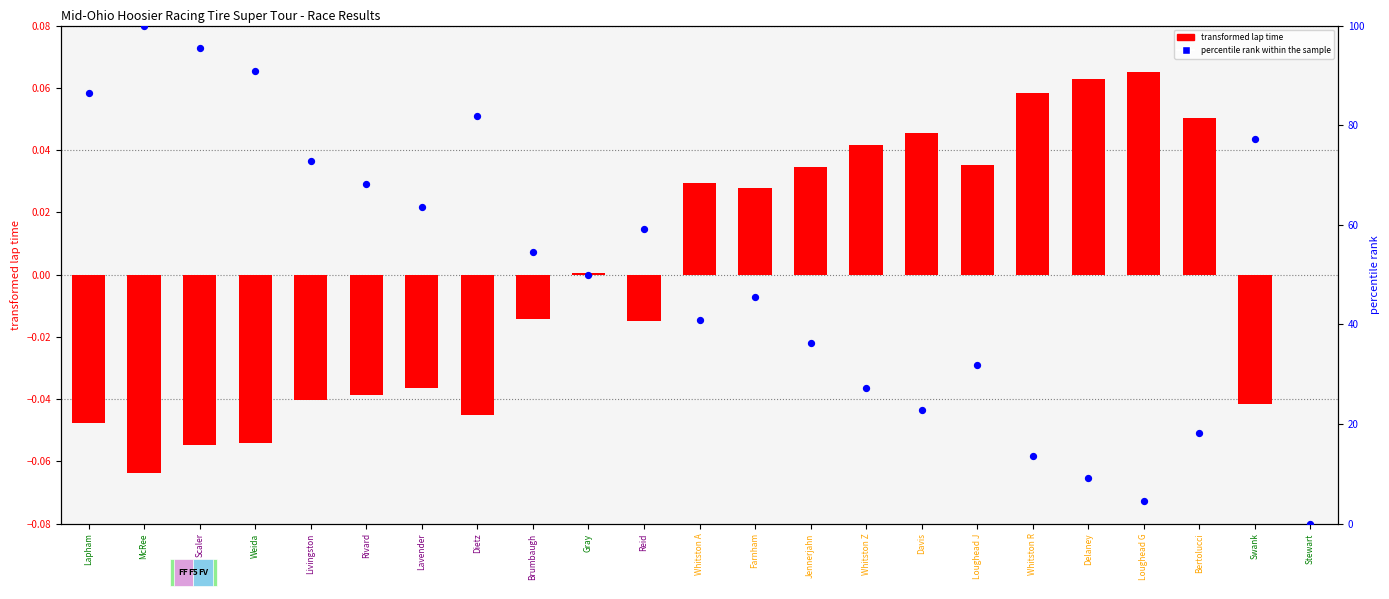

Is the value of transformed lap time at Dietz greater than the value of percentile rank within the sample at Brumbaugh?

No